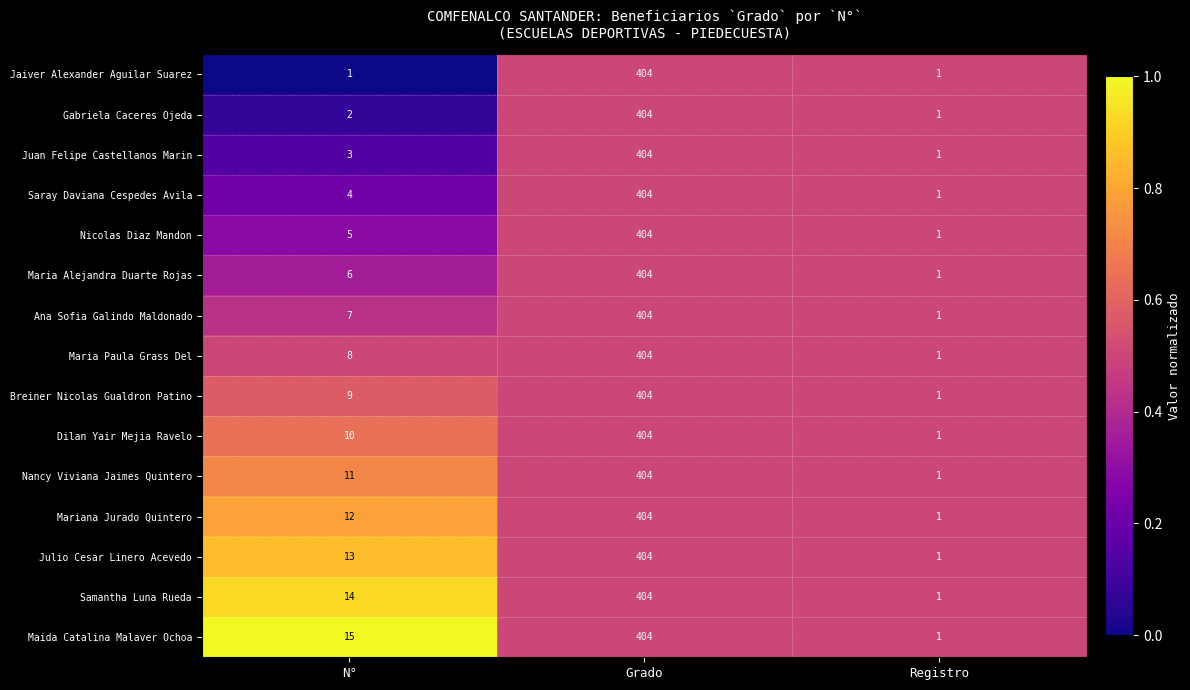

What is the spread (max minus min) of values at N°?

14